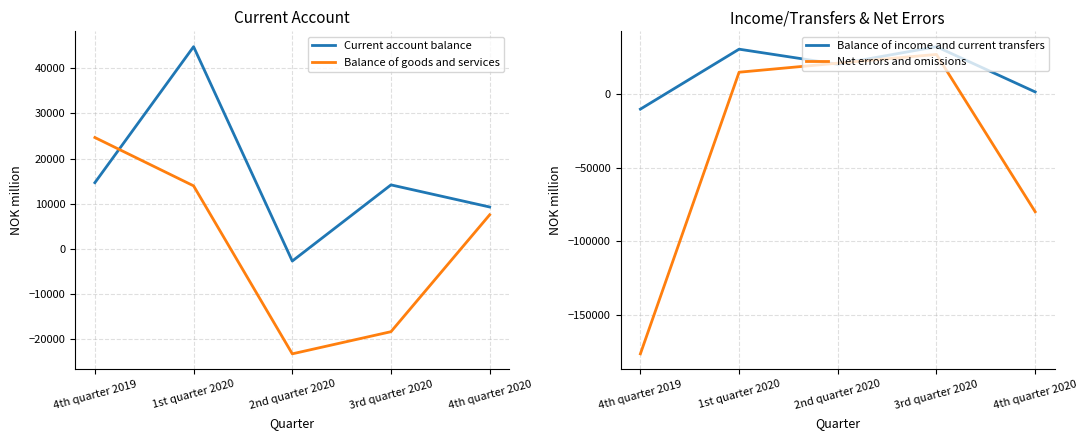

Reading left to right, list all the values displayed in this chart.

Current account balance: 4th quarter 2019=14667	1st quarter 2020=44793	2nd quarter 2020=-2695	3rd quarter 2020=14176	4th quarter 2020=9277
Balance of goods and services: 4th quarter 2019=24670	1st quarter 2020=13965	2nd quarter 2020=-23253	3rd quarter 2020=-18348	4th quarter 2020=7548
Balance of income and current transfers: 4th quarter 2019=-10003	1st quarter 2020=30828	2nd quarter 2020=20558	3rd quarter 2020=32524	4th quarter 2020=1729
Net errors and omissions: 4th quarter 2019=-176658	1st quarter 2020=15136	2nd quarter 2020=21315	3rd quarter 2020=27247	4th quarter 2020=-79881